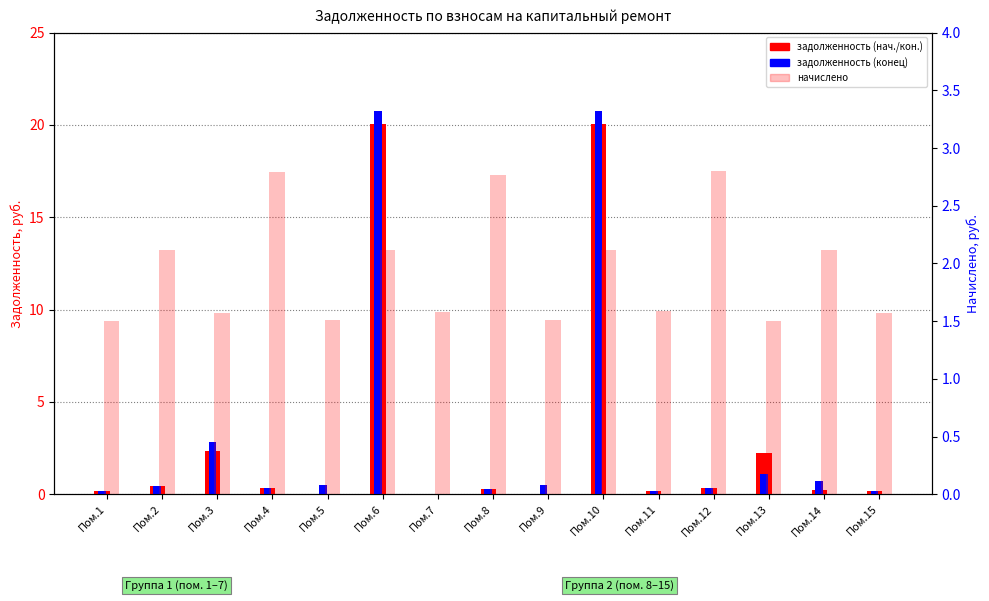

At how many categories does at least one series exceed 7?

2